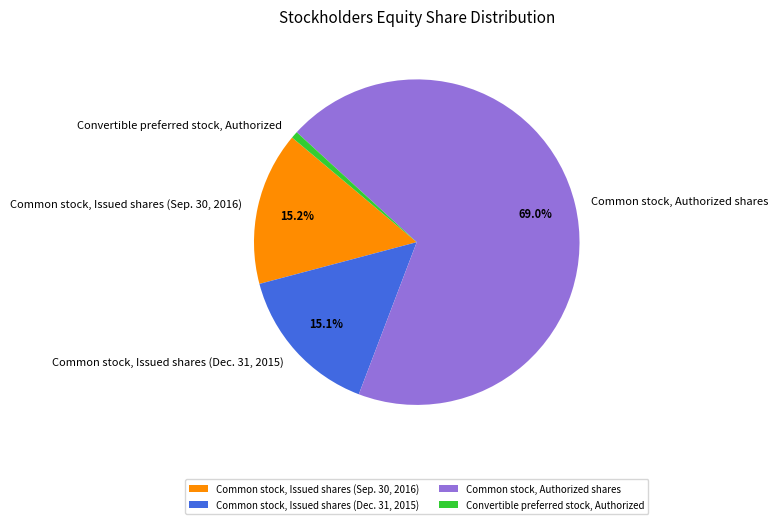

How many slices are in this pie chart?

4